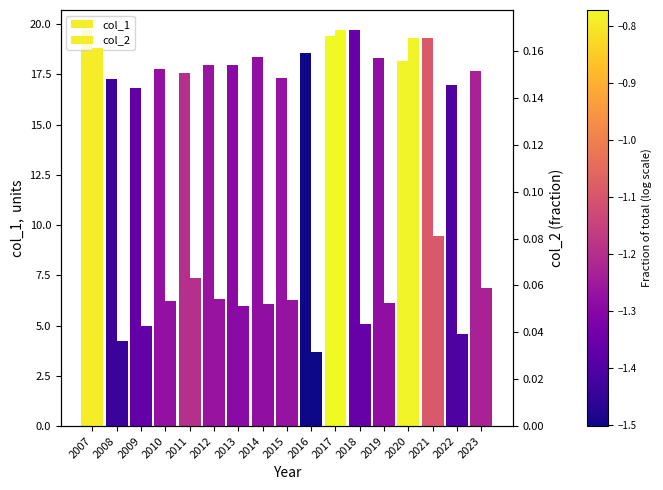

Where is col_2 nearest to the value 0?

2016